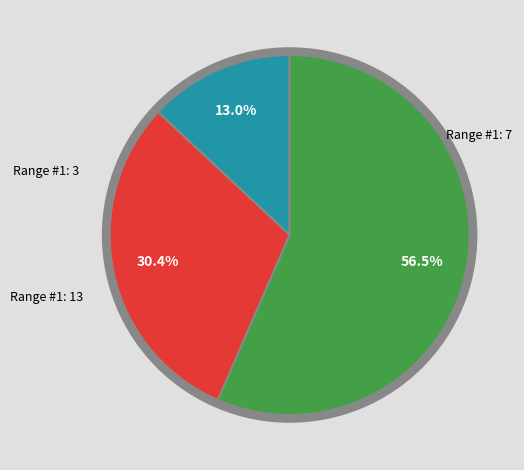

How many slices are in this pie chart?

3